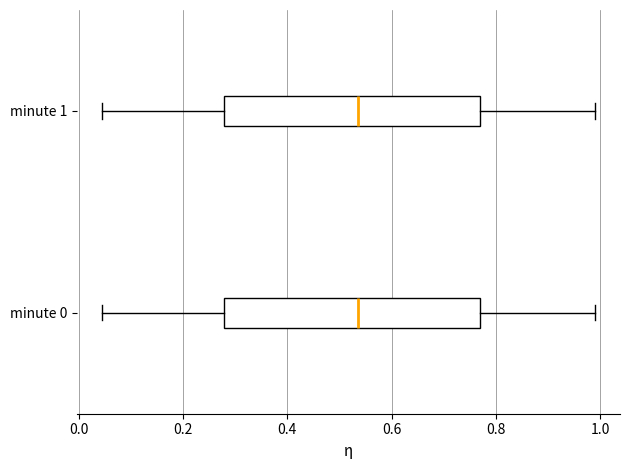

Where does the median line of the box for minute 1 sit on the x-axis? The values are not printed on the chart, so give them approximately, as read against the axis.

0.54